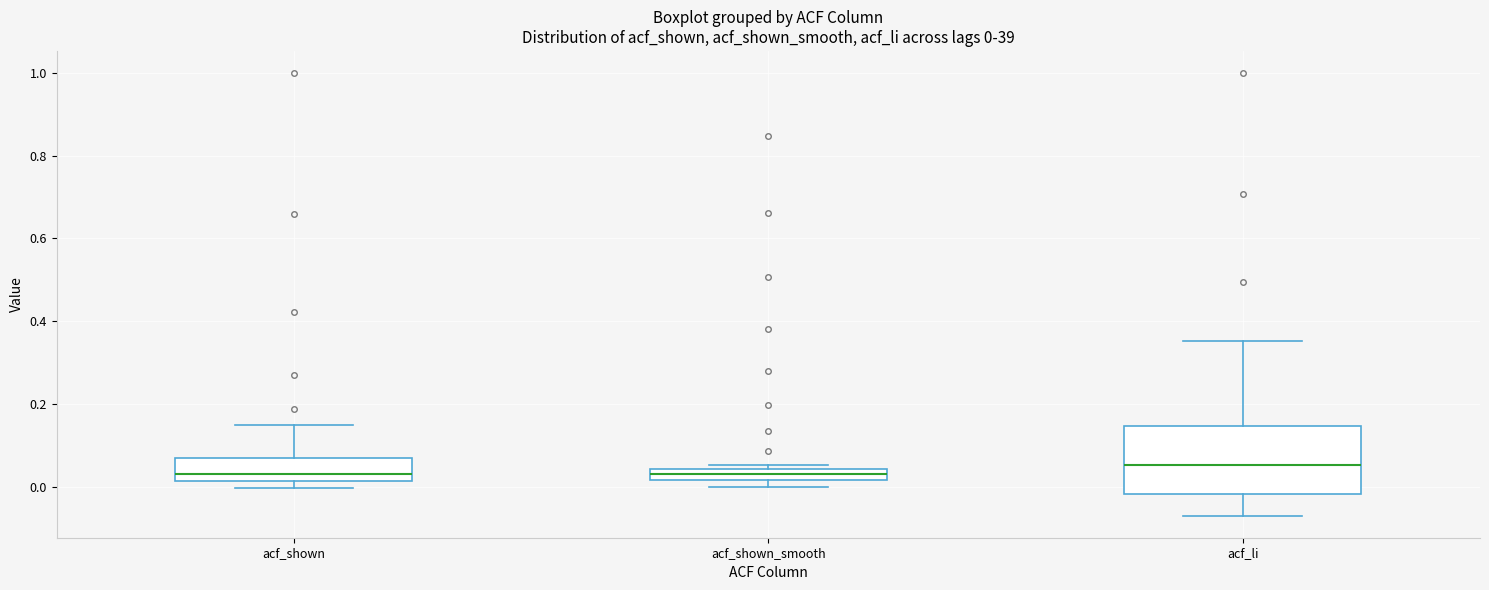

Which box is the tallest, from its lower edge to its upper edge?

acf_li